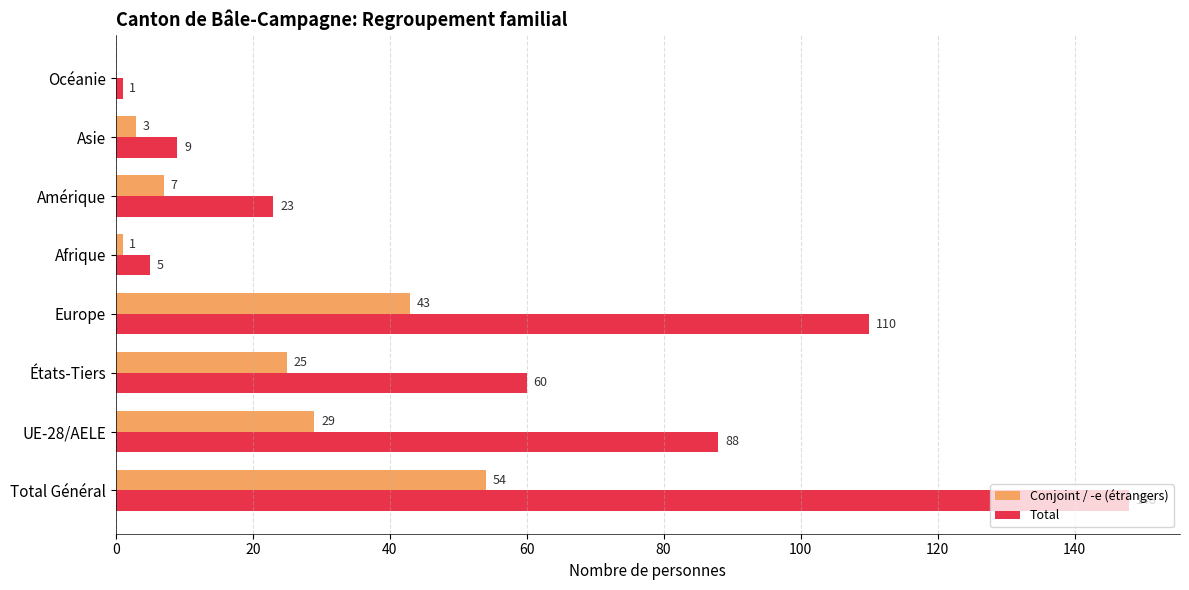

At which category does the chart reach its peak across all series?

Total Général